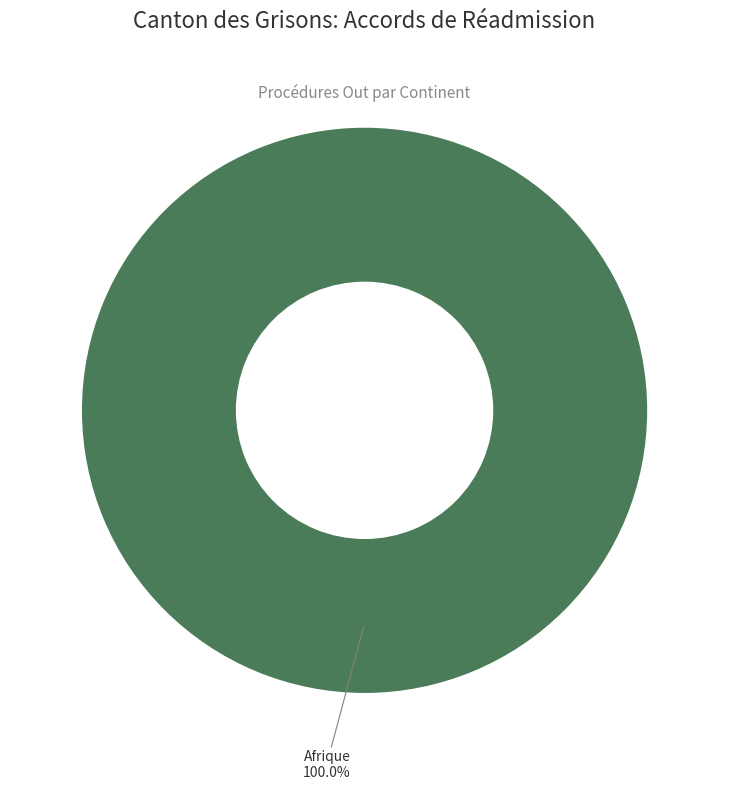

To the nearest percent, what portion does Afrique represent?

100%